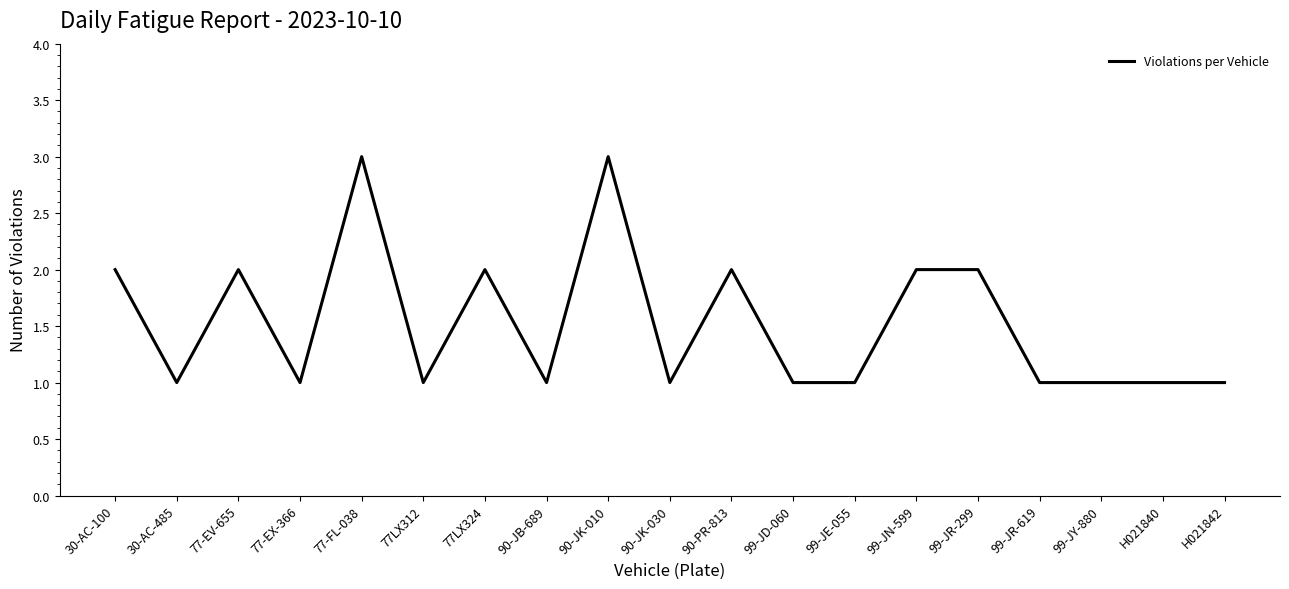

What is the ratio of the value at 99-JY-880 to the value at 99-JE-055?

1.0